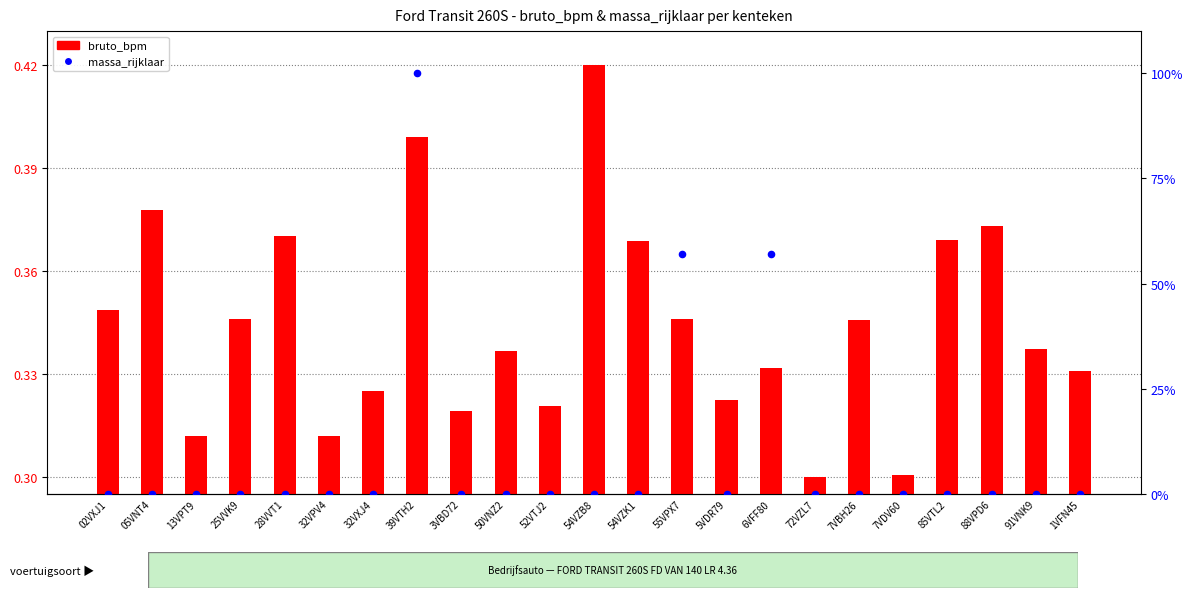

What are all the series names shown in the legend?

bruto_bpm, massa_rijklaar